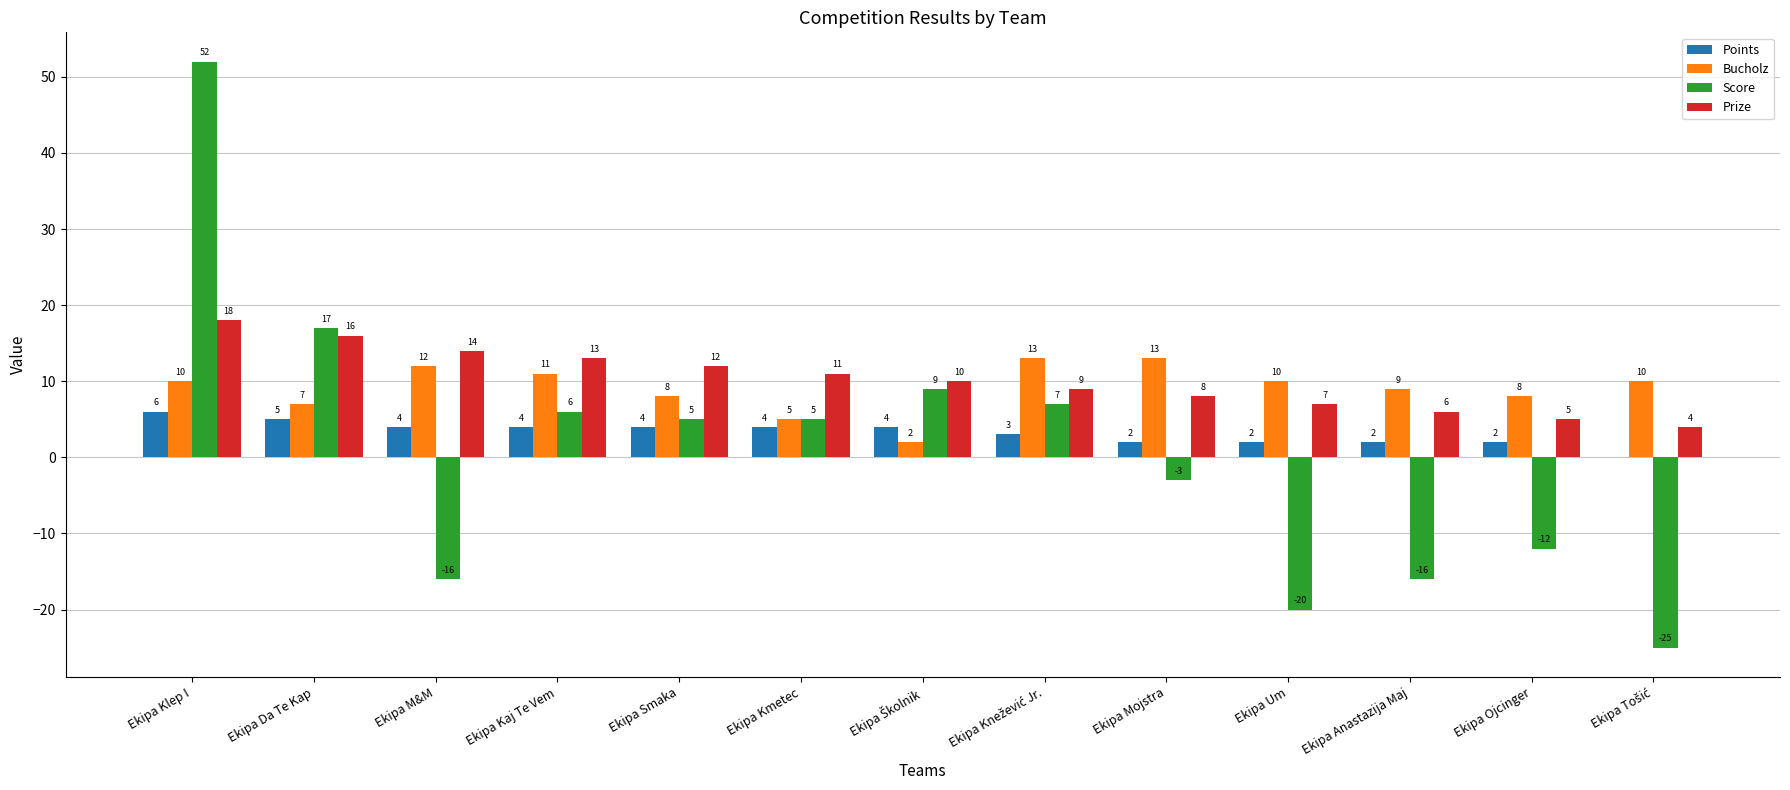

At which category is the sum across all series the highest?

Ekipa Klep I